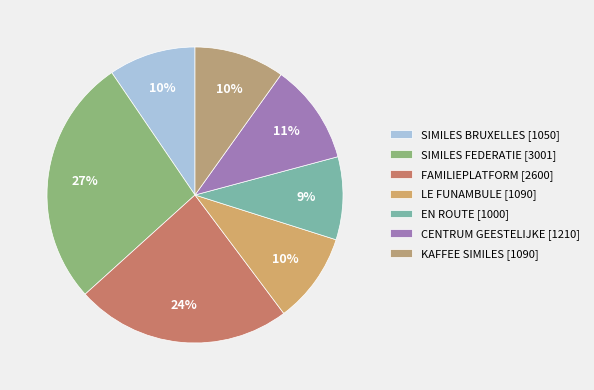

The KAFFEE SIMILES slice represents 19% of the pie. True or false?

False